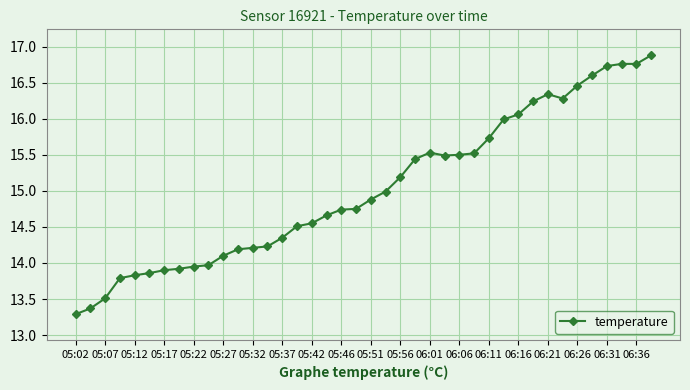

What is the minimum value shown in the chart?

13.3